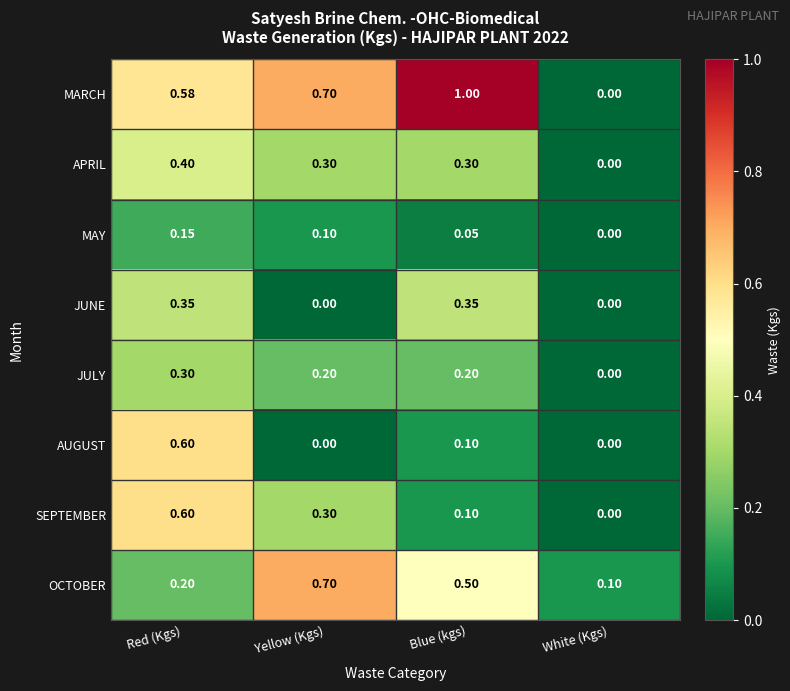

Which category has the highest value in the SEPTEMBER series?

Red (Kgs)